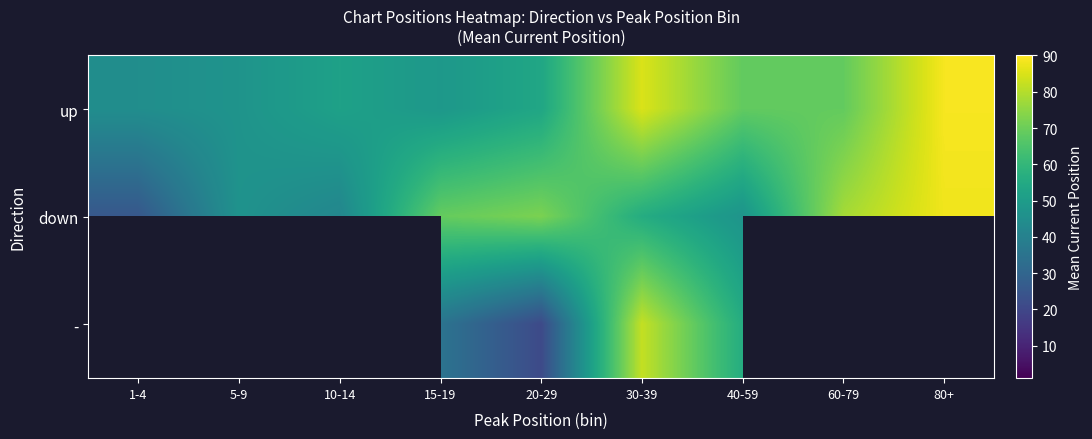

At which label does down reach its minimum?

1-4